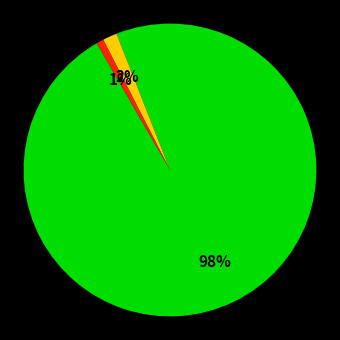

To the nearest percent, what is the average slice percentage?

33%